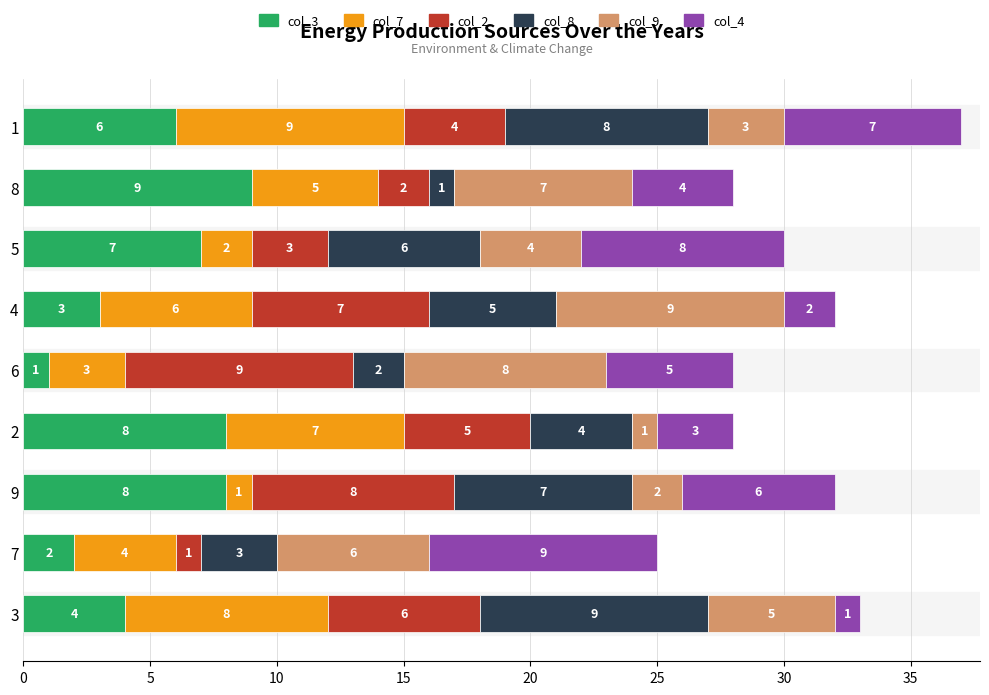

What is the maximum value for col_3?

9